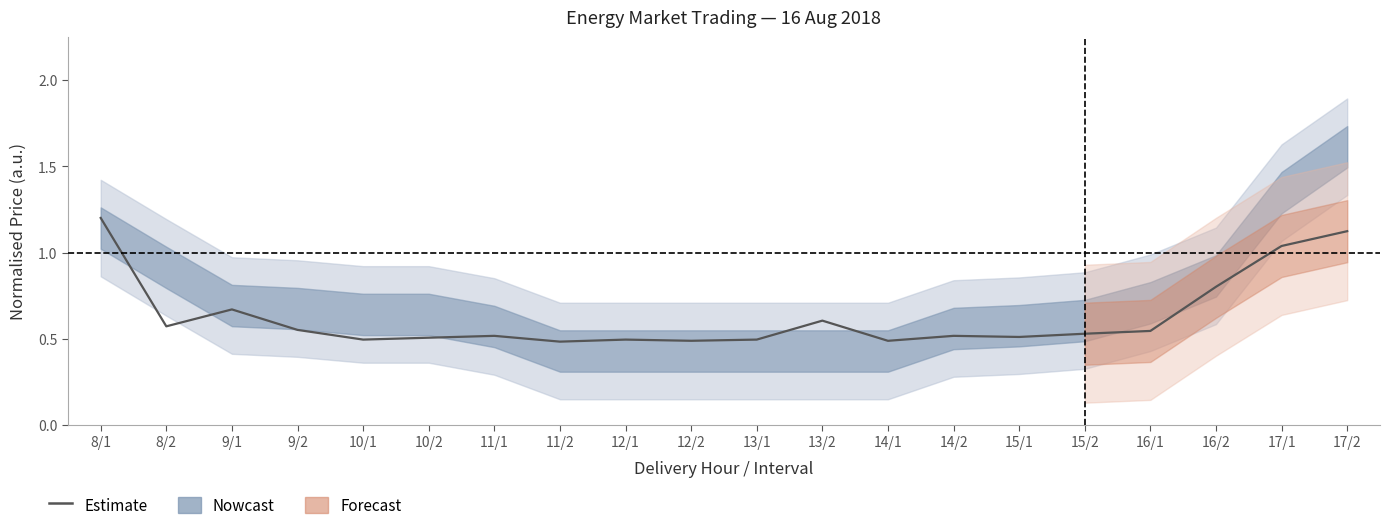

At which category does the chart reach its peak across all series?

8/1